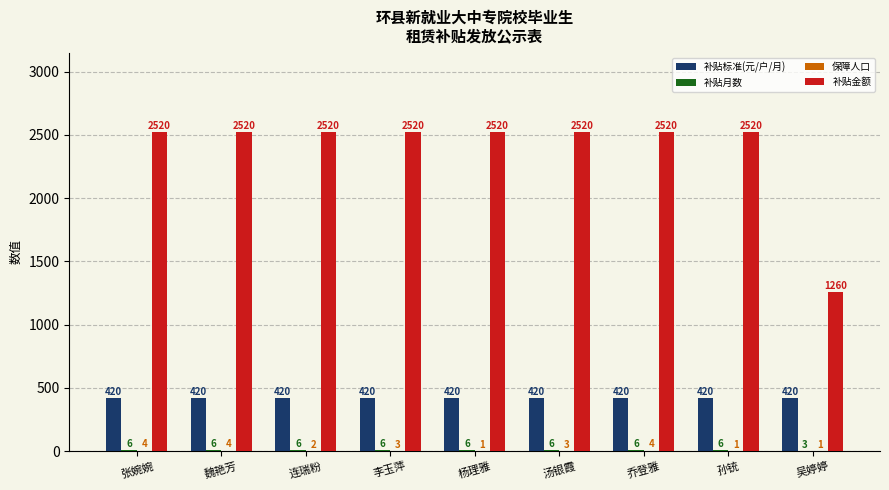

What is the total value across all series at 汤银霞?

2949